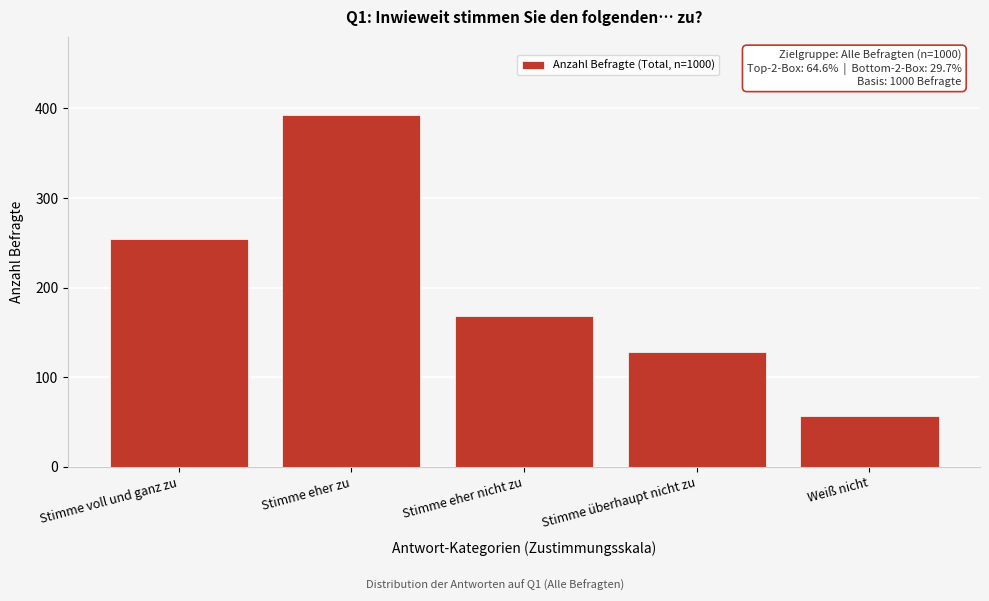

Reading right to left, list all the values displayed in this chart.

Weiß nicht=57	Stimme überhaupt nicht zu=128	Stimme eher nicht zu=168	Stimme eher zu=393	Stimme voll und ganz zu=254